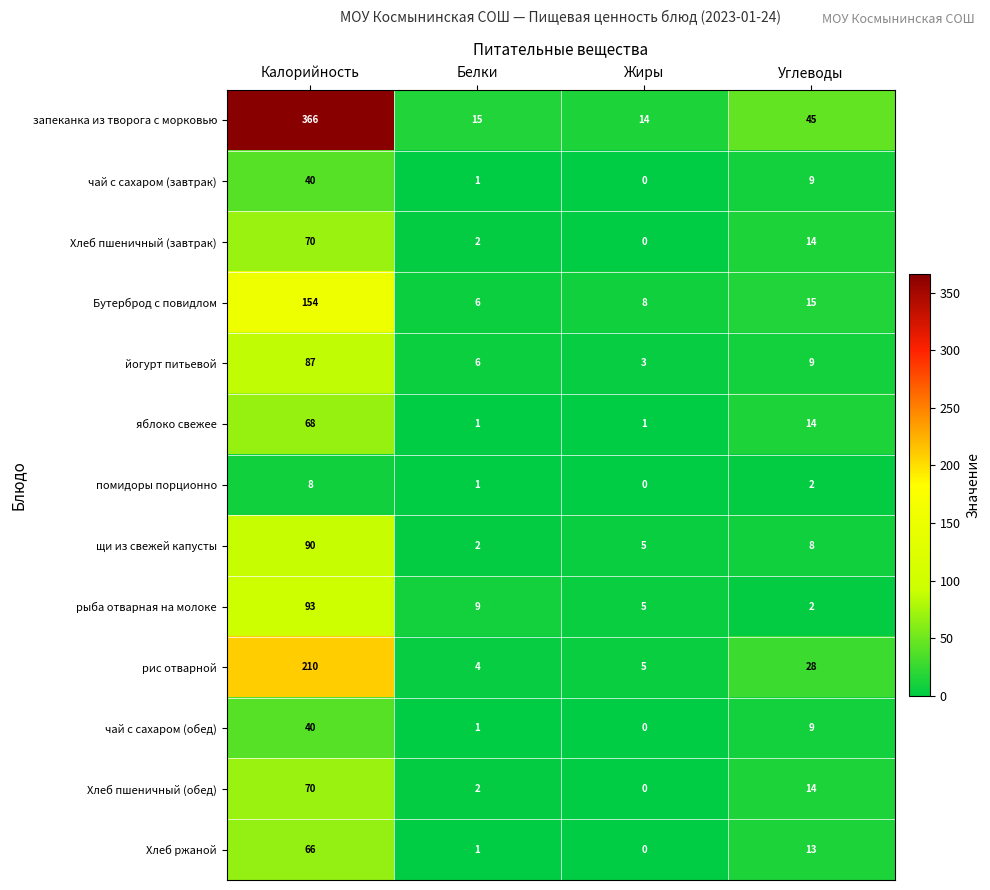

True or false: запеканка из творога с морковью has a value of 12 at Углеводы.

False